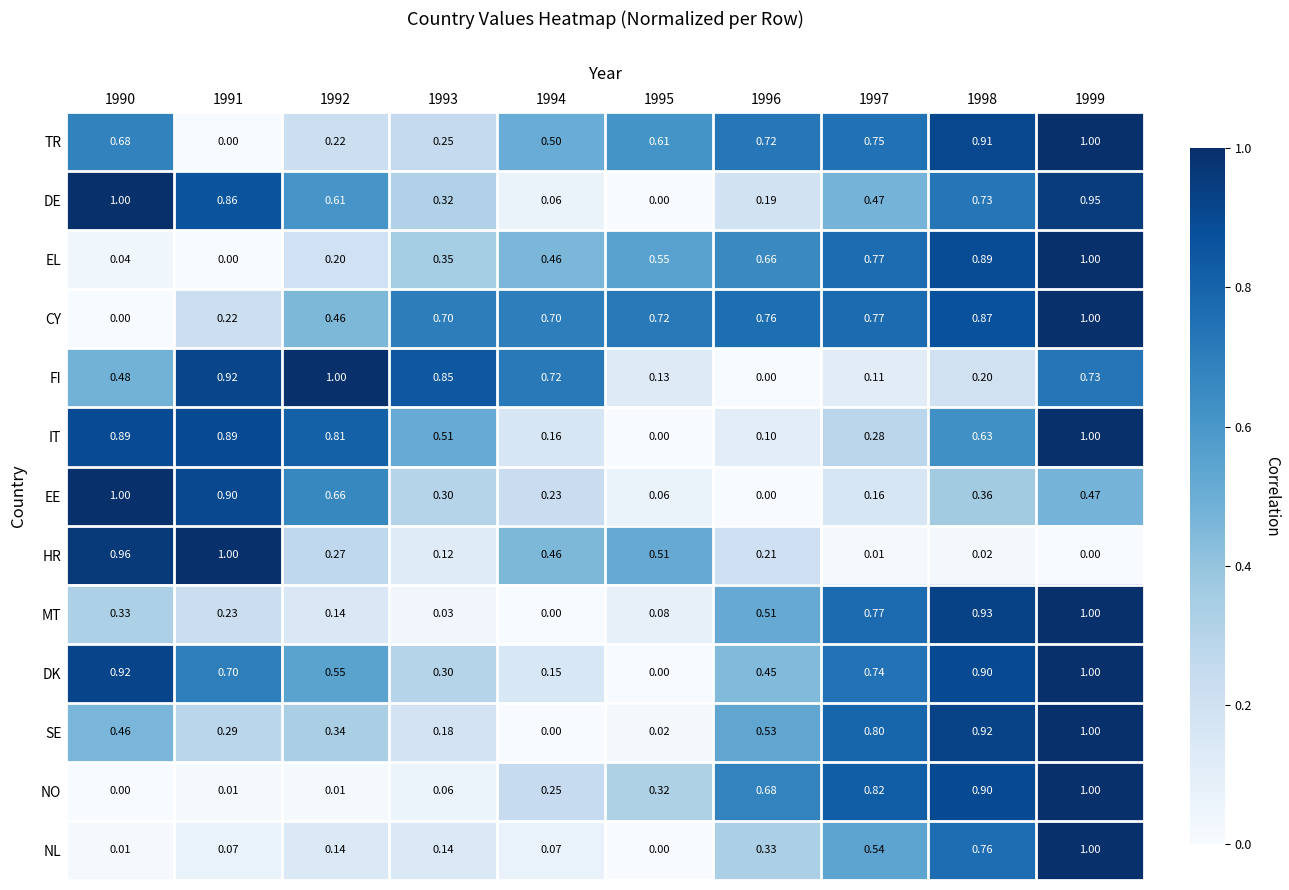

How many categories are shown in the chart?

10